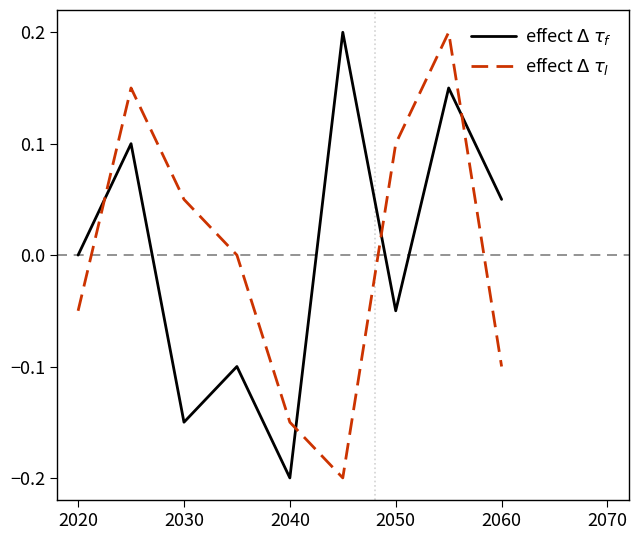

How many lines are shown in the chart?

2